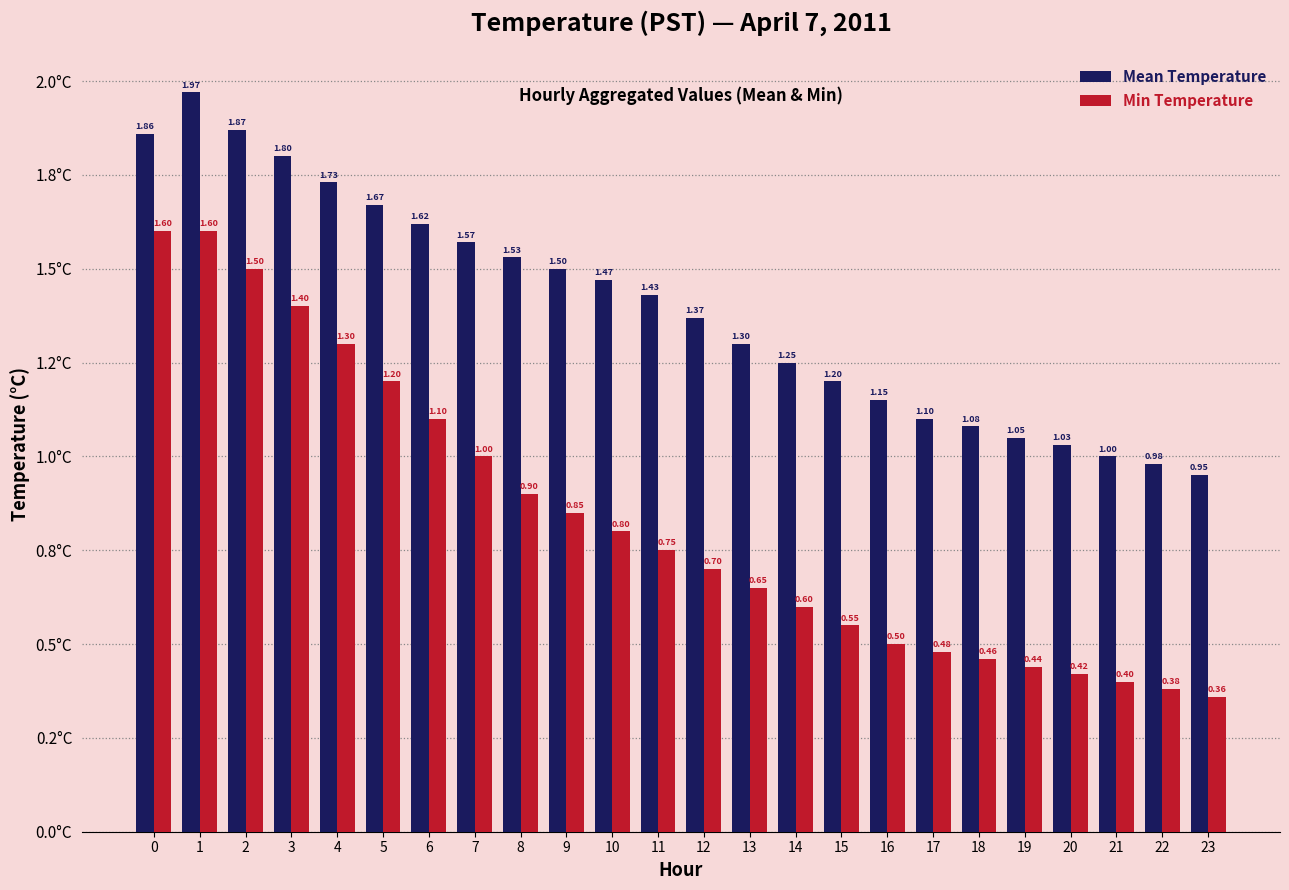

Are the bars grouped side by side (vs. stacked)?

Yes